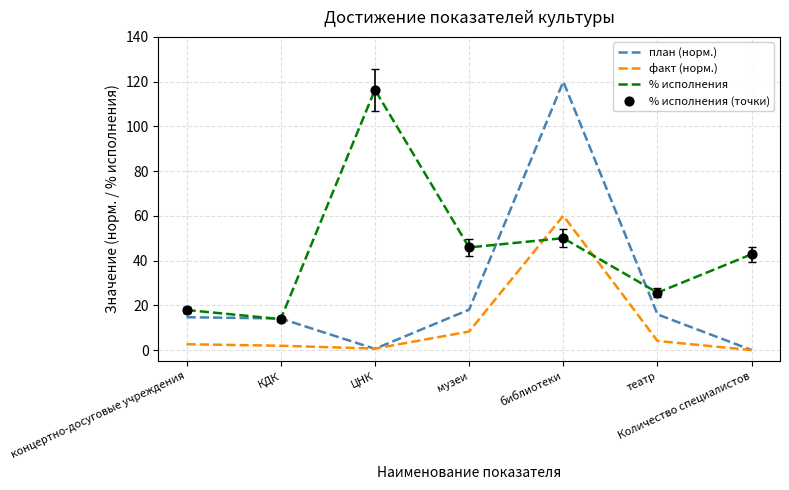

At which category is the sum across all series the highest?

библиотеки